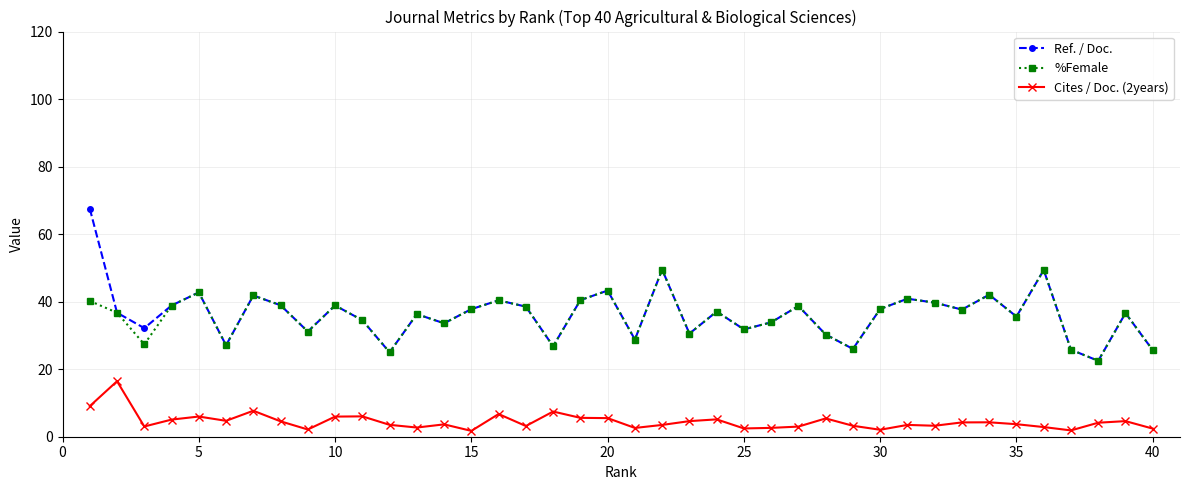

True or false: Cites / Doc. (2years) and Ref. / Doc. cross at least once.

False